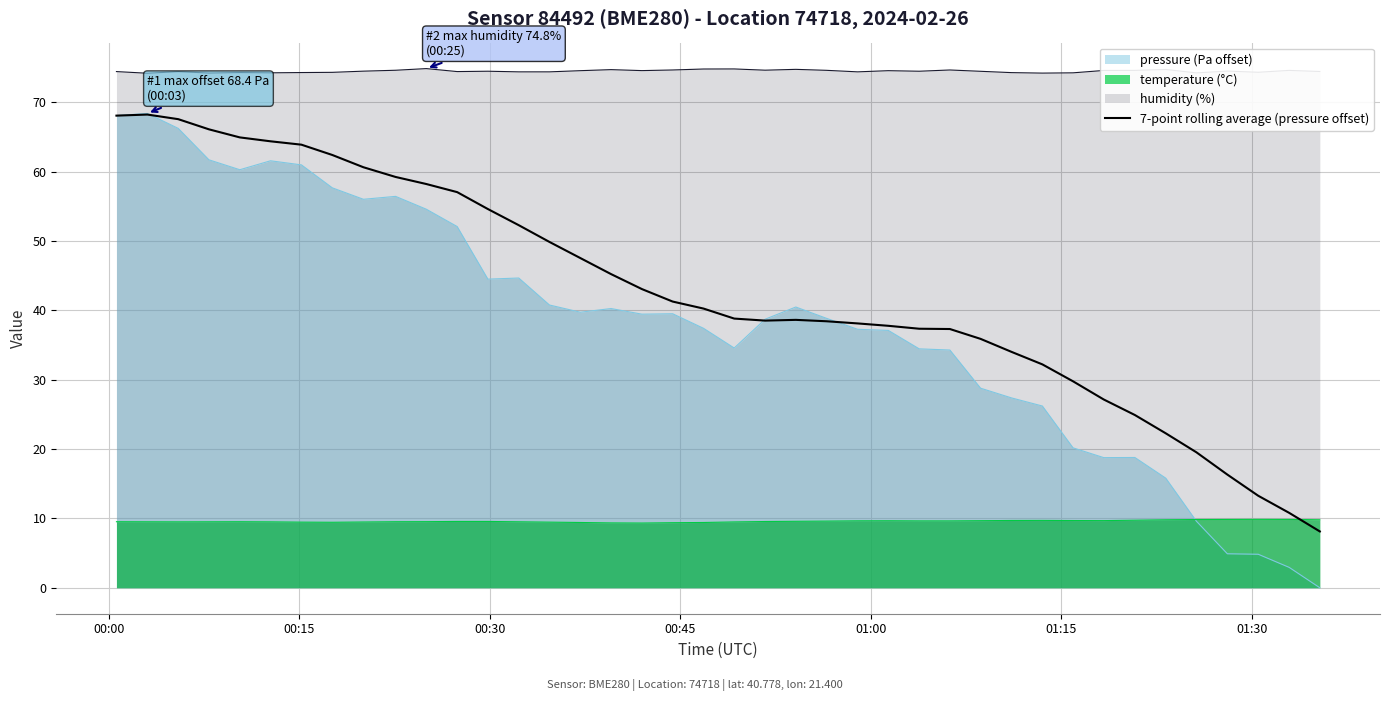

Which series has the widest spread of values?

pressure (Pa offset)